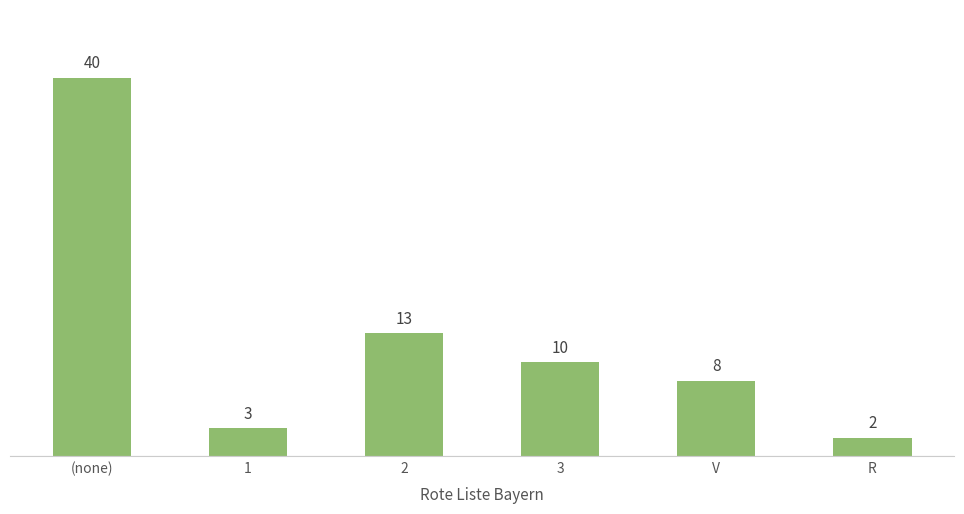

What is the difference between the second highest and minimum values?

11